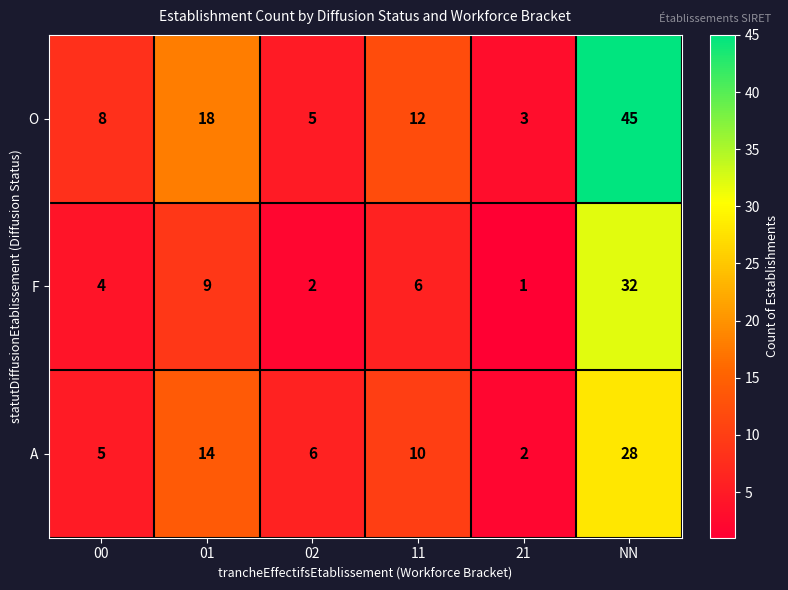

List the series in order of their overall mean, lowest first.

F, A, O